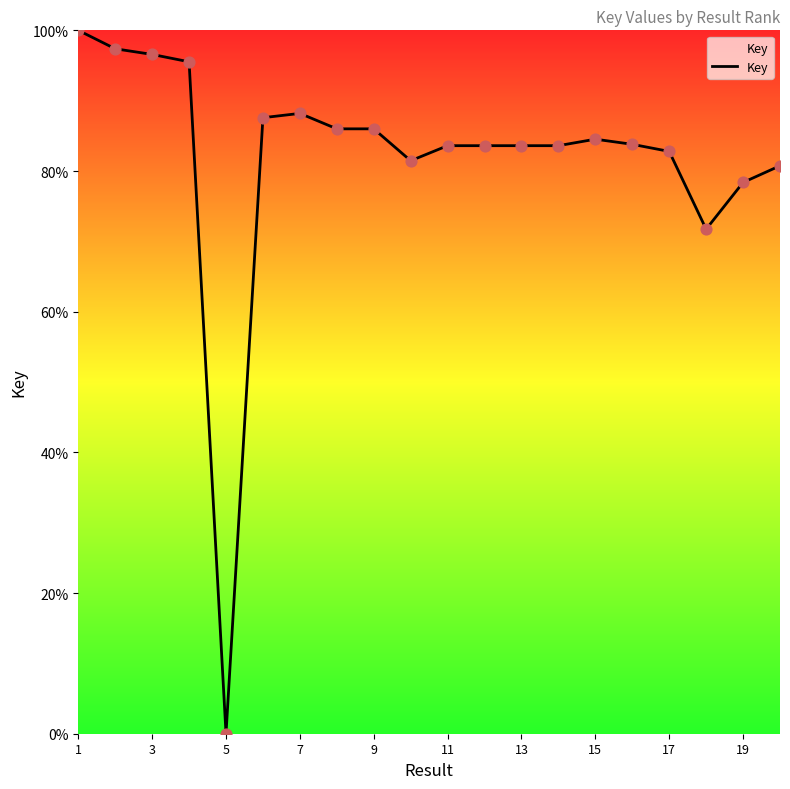

What is the difference between the maximum and minimum values?

100.0